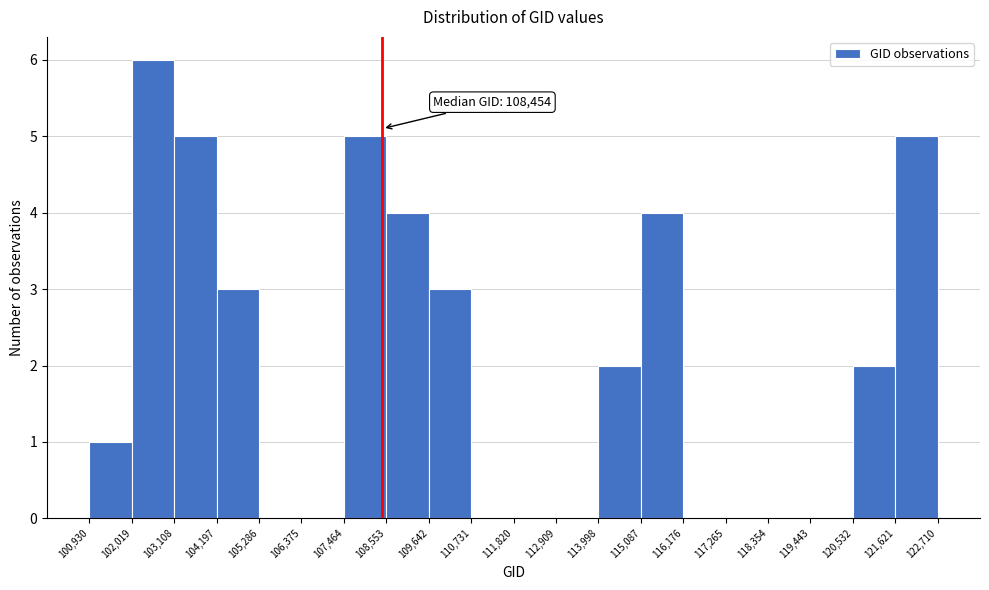

Which range on the x-axis has the tallest bar?

102,019 to 103,108